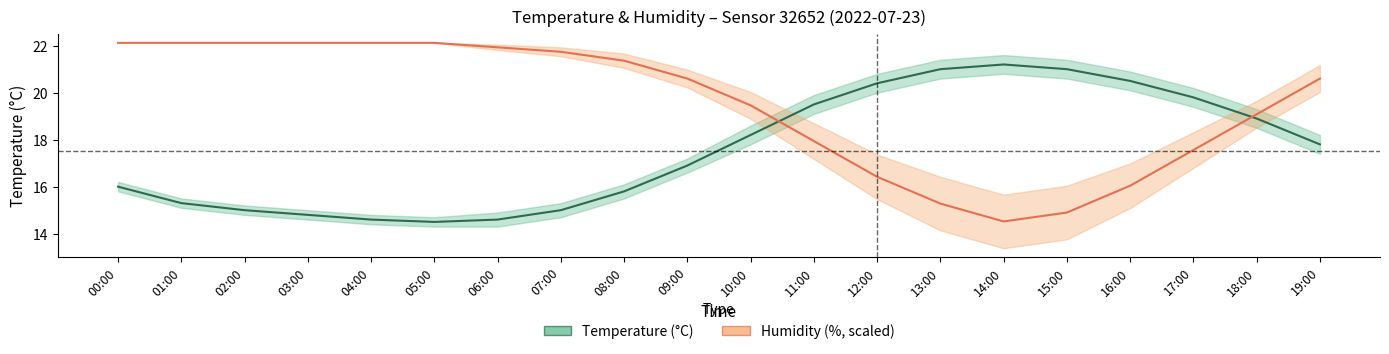

Rank the series by their maximum value, from highest to lowest.

Humidity (scaled), Temperature